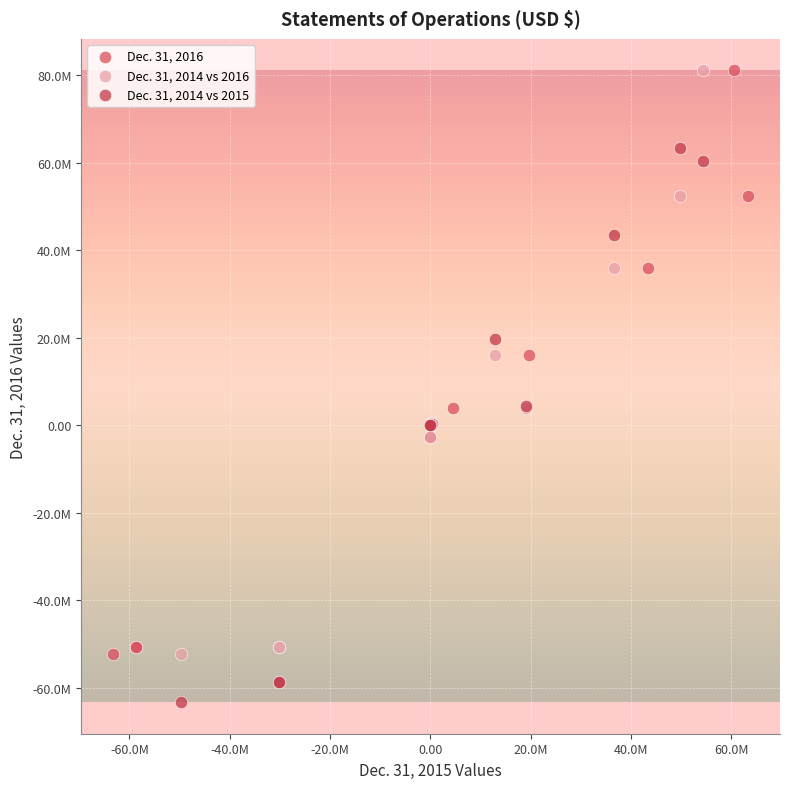

What are all the series names shown in the legend?

Dec. 31, 2016, Dec. 31, 2014 vs 2016, Dec. 31, 2014 vs 2015